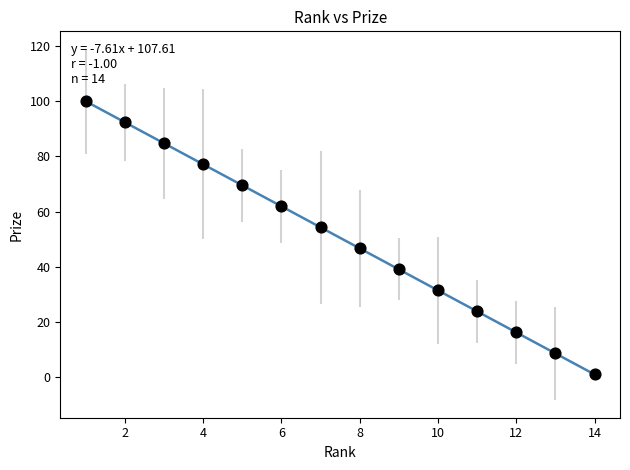

What is the range of Y values (max minus min)?

99.0